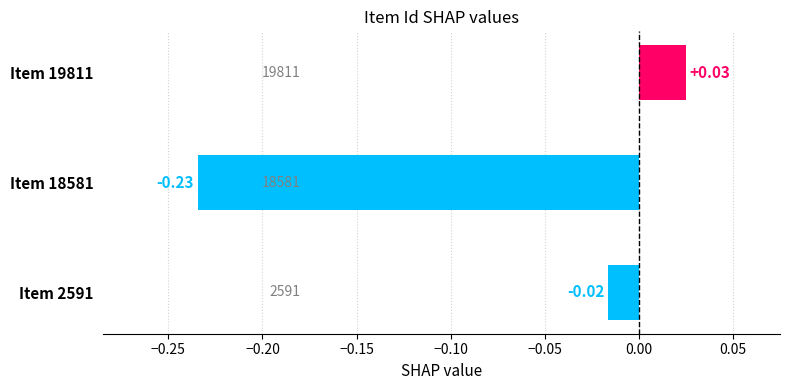

List the labels in order of value, smallest first.

Item 18581, Item 2591, Item 19811